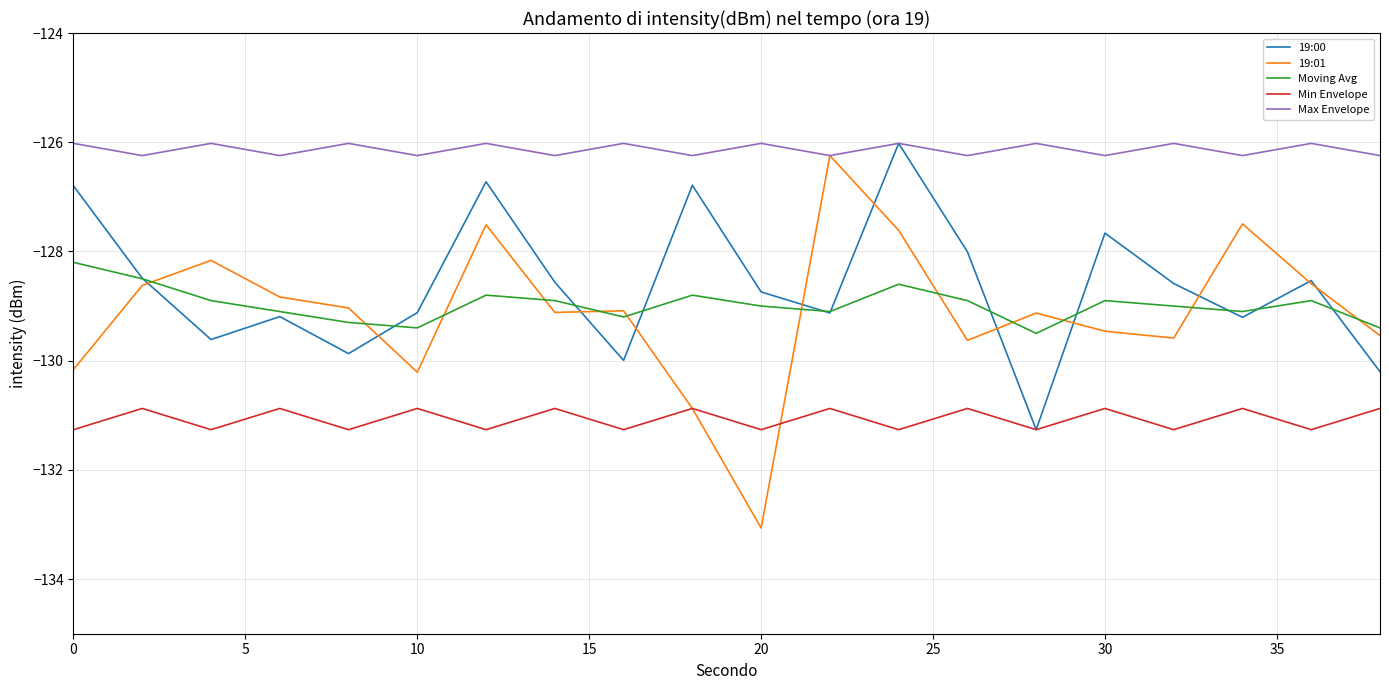

Which series has the largest total across all categories?

Max Envelope